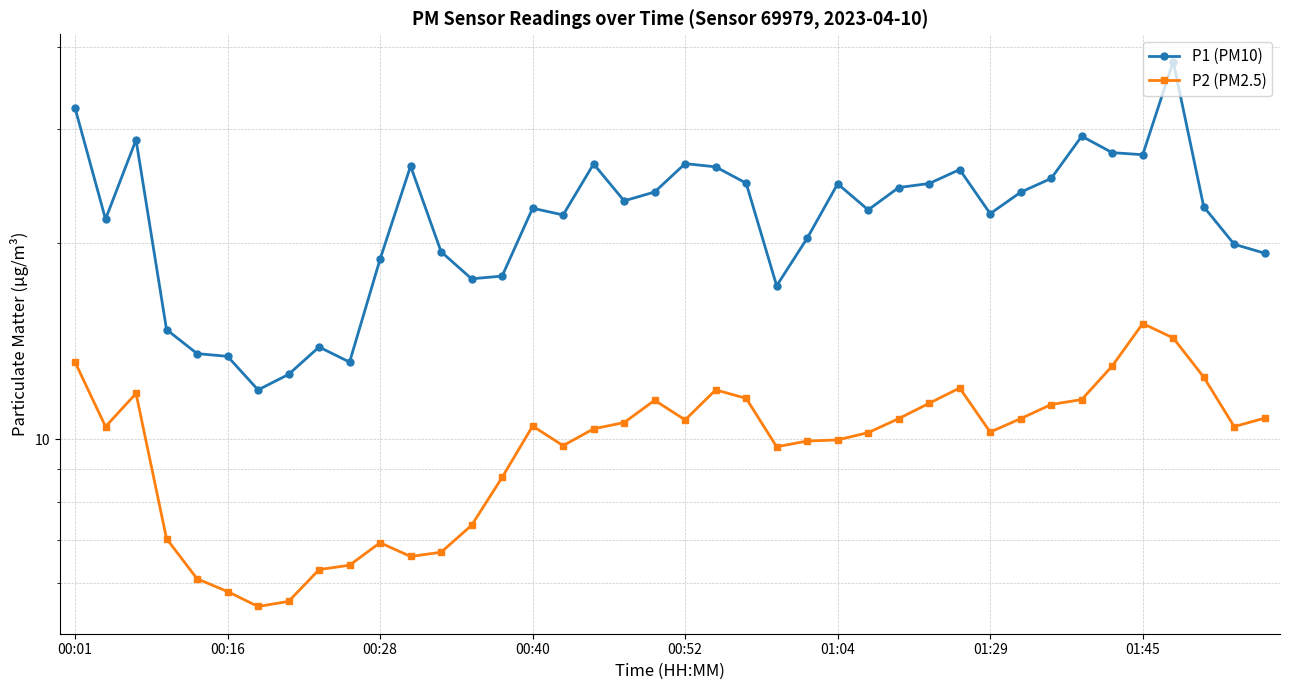

Does the chart display data point markers on the line(s)?

Yes